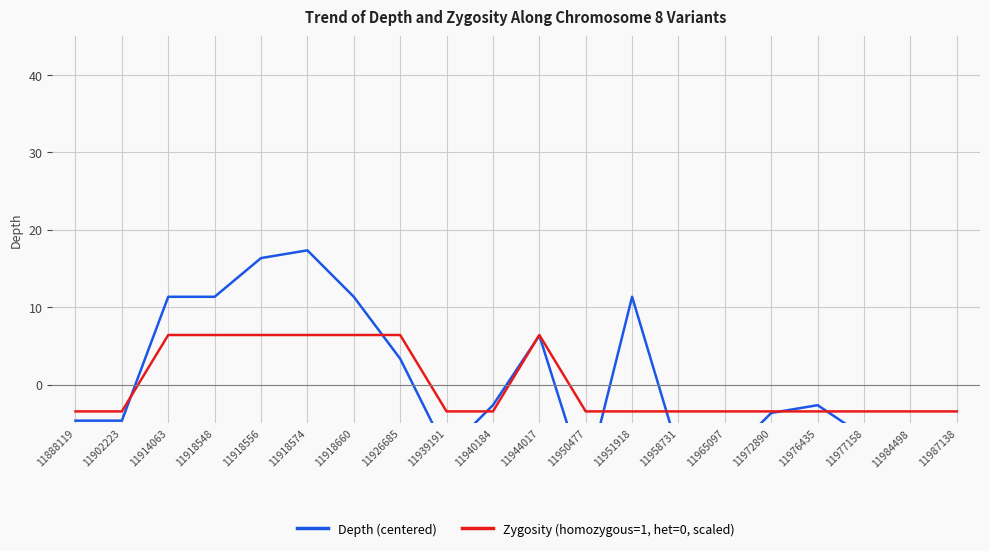

Rank the categories by Zygosity (homozygous=1, het=0, scaled) value from lowest to highest.

11888119, 11902223, 11939191, 11940184, 11950477, 11951918, 11958731, 11965097, 11972890, 11976435, 11977158, 11984498, 11987138, 11914063, 11918548, 11918556, 11918574, 11918660, 11926685, 11944017